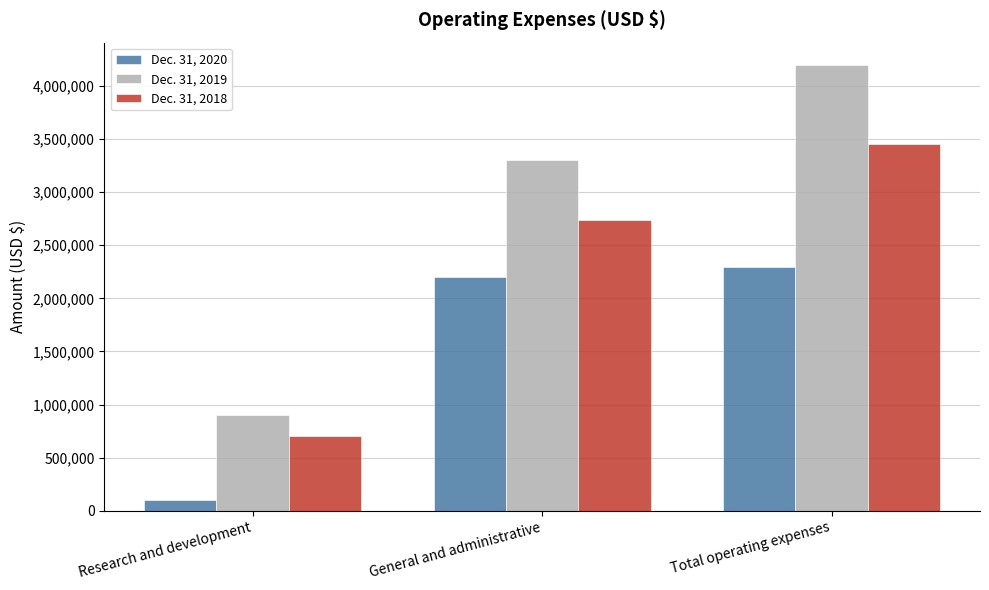

At how many categories does at least one series exceed 378702?

3